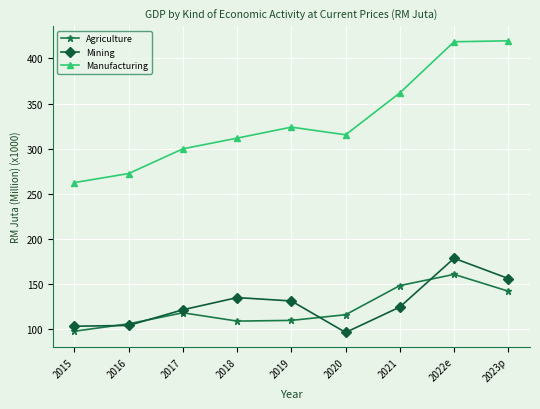

True or false: Manufacturing has a value of 418.5 at 2022e.

True